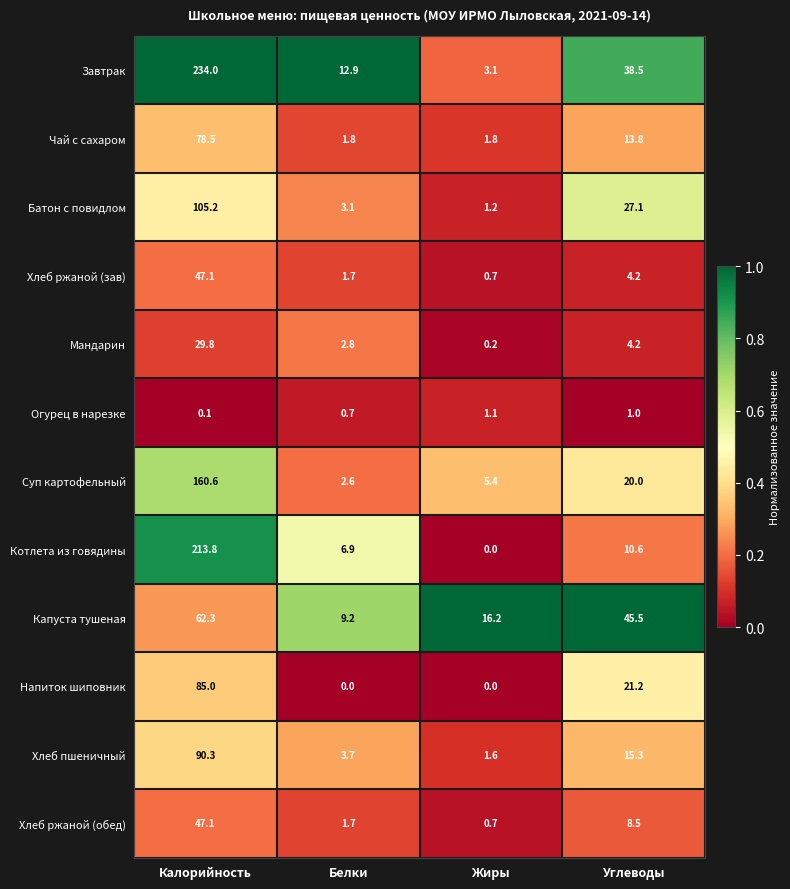

What is the difference between the Котлета из говядины values at Жиры and Углеводы?

10.6